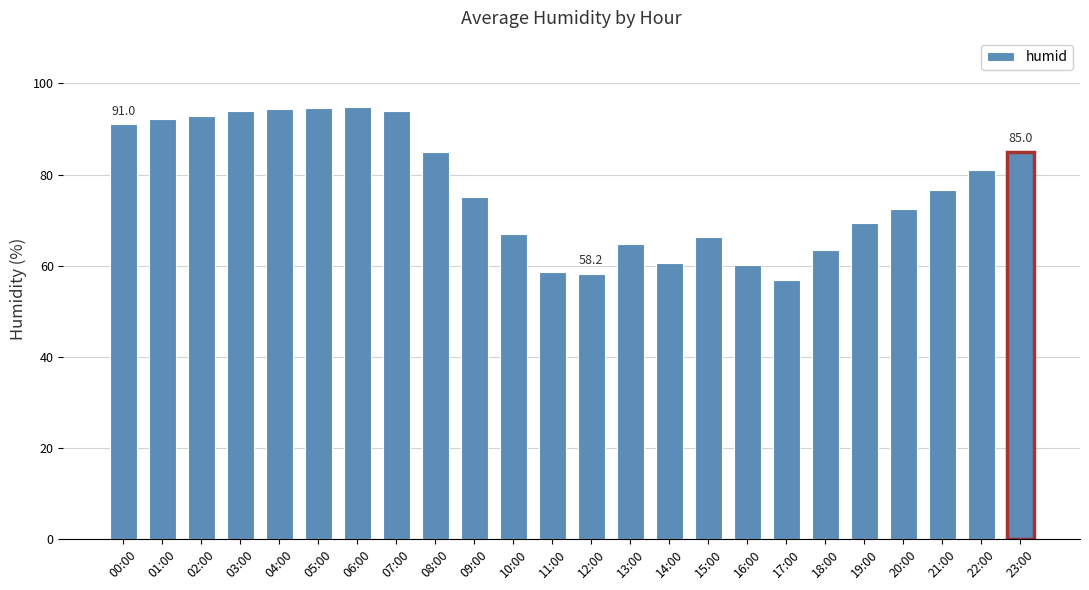

The value at 01:00 is 92.2. True or false?

True